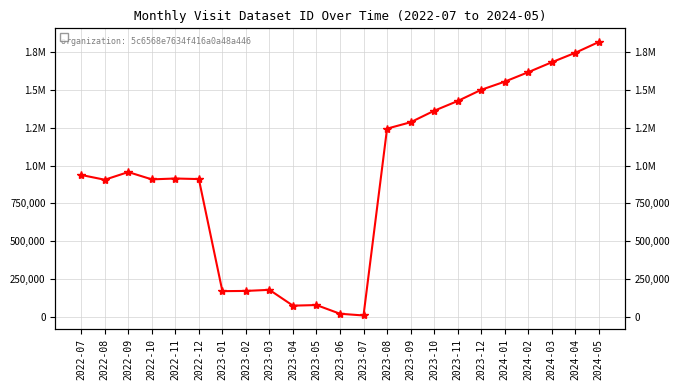

How many categories are shown in the chart?

23